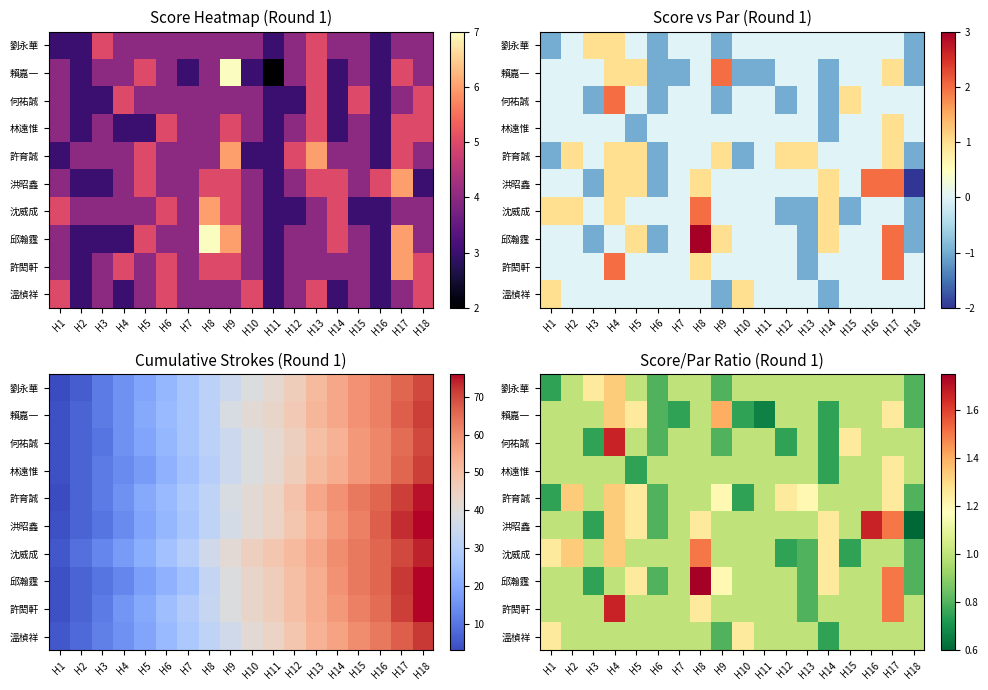

Count the number of categories in the chart.

18